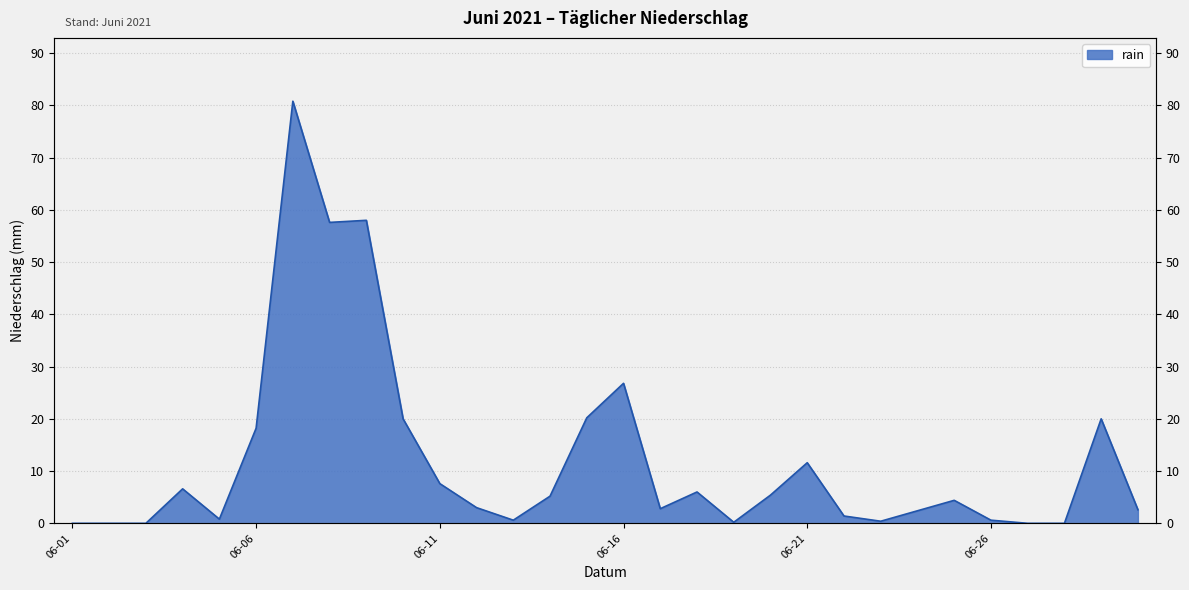

Where does the data first go above 4?

2021-06-04